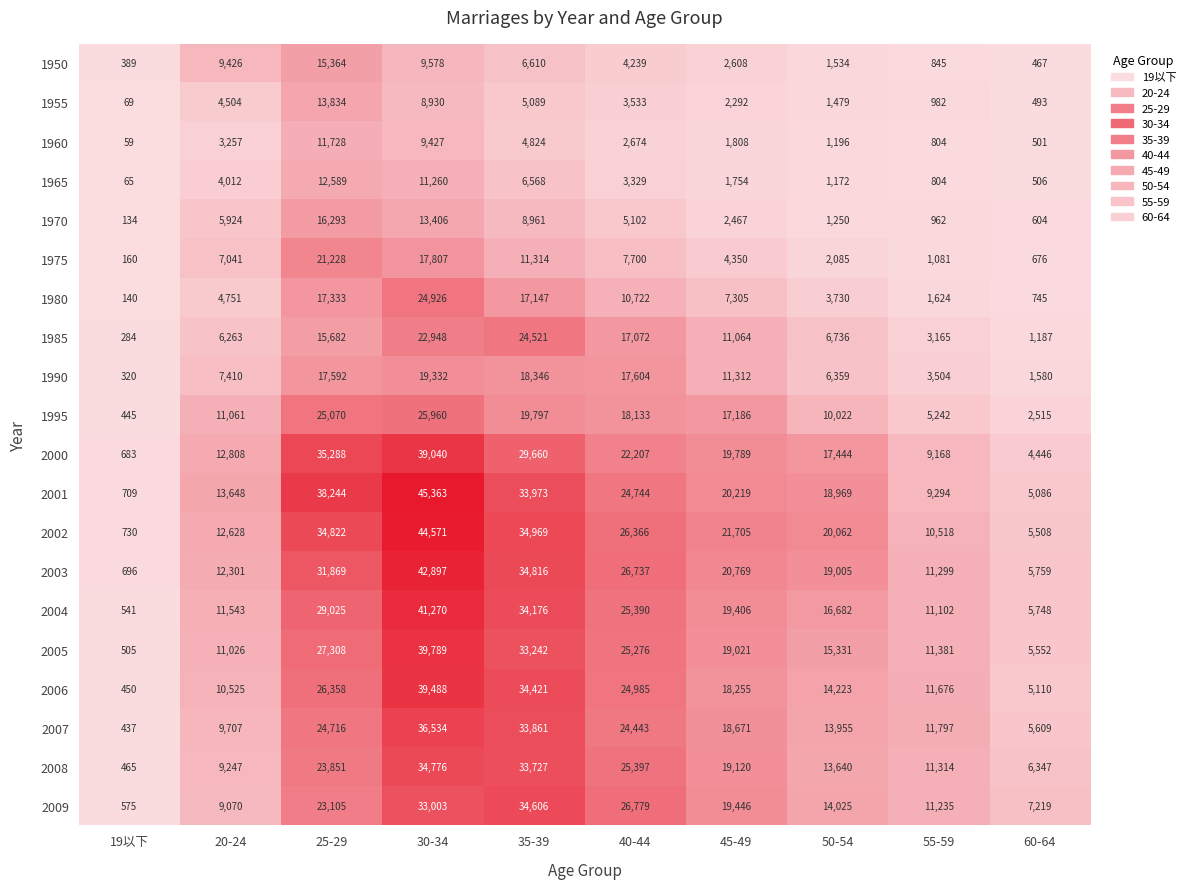

The 2007 series shows 4721 at 20-24. True or false?

False